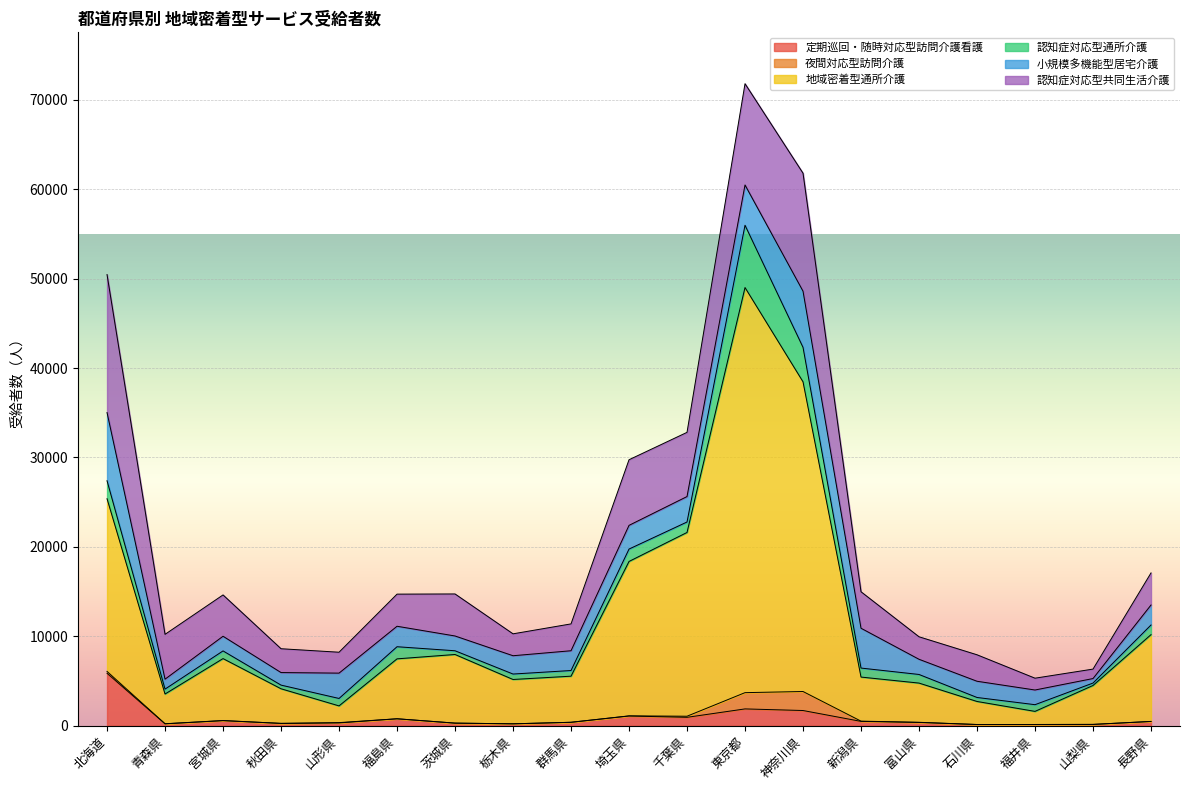

What is the difference between the maximum and second lowest values in the 地域密着型通所介護 series?

43428